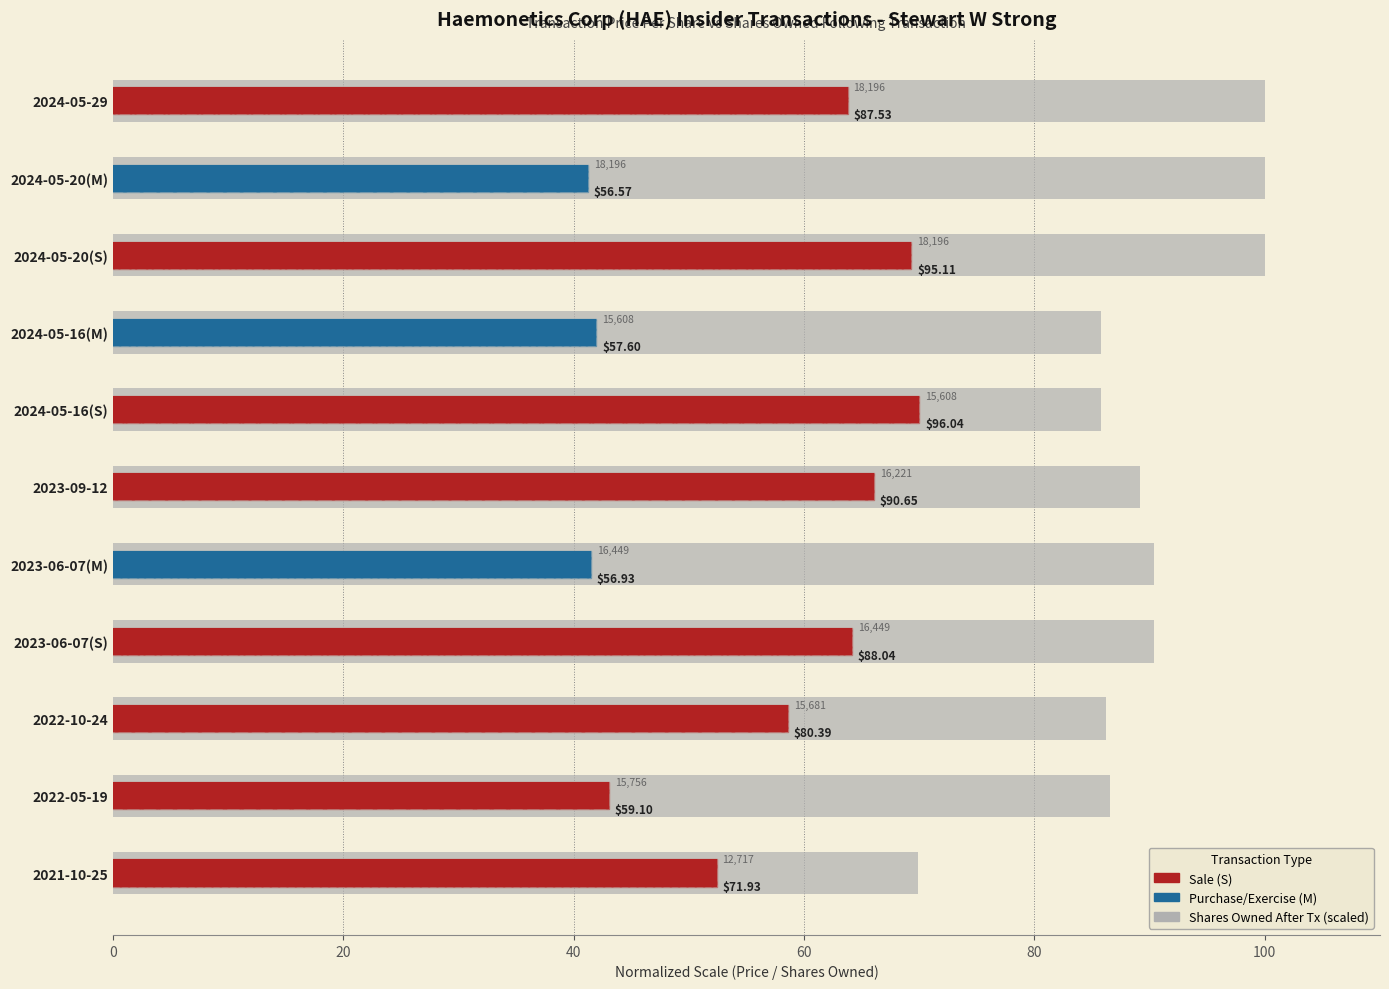

What is the minimum value shown in the chart?

69.9